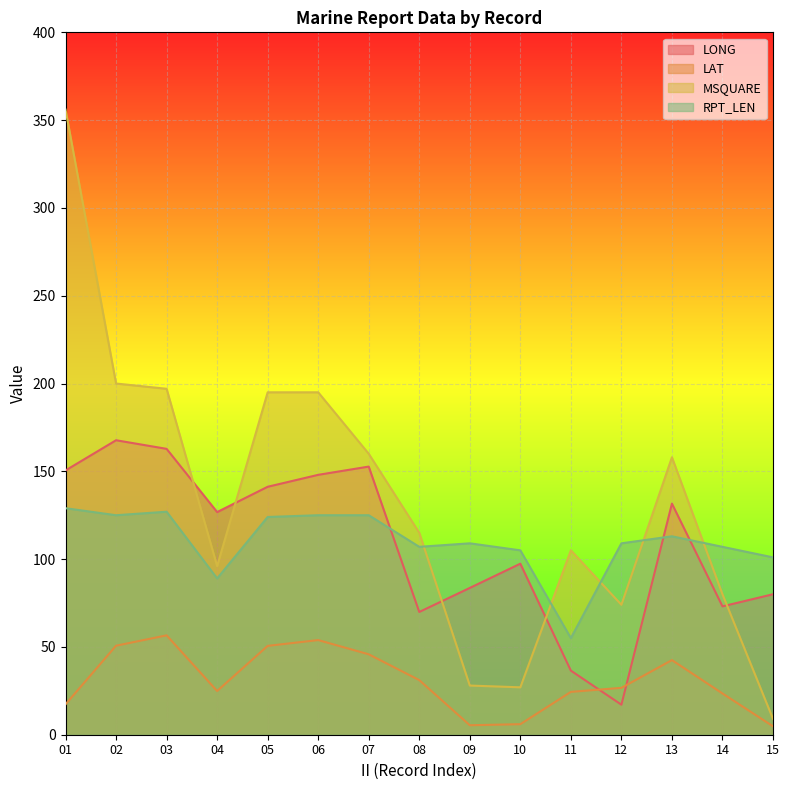

In MSQUARE, how many points are lower than both neighbors (excluding endpoints)?

3